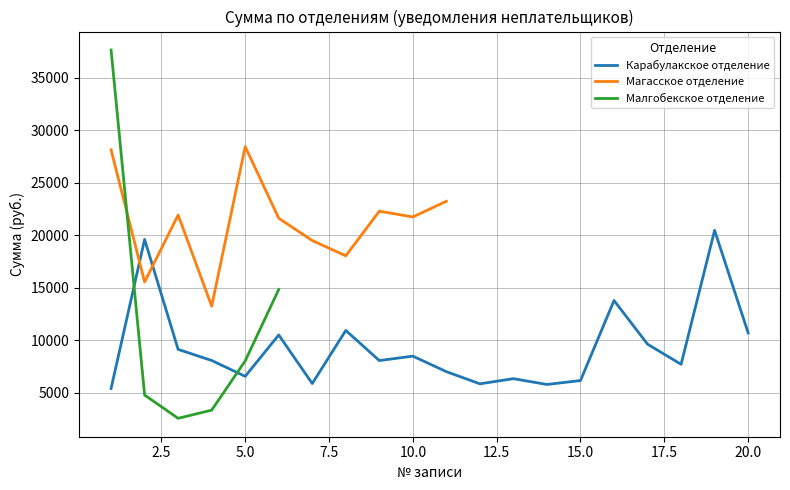

Reading left to right, extract all data points from this chart.

Карабулакское отделение: 5413.0	19610.0	9134.8	8078.5	6568.1	10510.3	5884.0	10940.1	8072.3	8492.9	7012.7	5856.5	6347.5	5793.6	6168.0	13791.8	9631.5	7712.4	20472.3	10705.6
Магасское отделение: 28138.8	15557.9	21933.0	13255.7	28447.3	21630.5	19501.4	18050.0	22300.1	21751.0	23245.6	0.0	0.0	0.0	0.0	0.0	0.0	0.0	0.0	0.0
Малгобекское отделение: 37658.3	4785.6	2570.8	3346.8	8037.2	14848.1	0.0	0.0	0.0	0.0	0.0	0.0	0.0	0.0	0.0	0.0	0.0	0.0	0.0	0.0